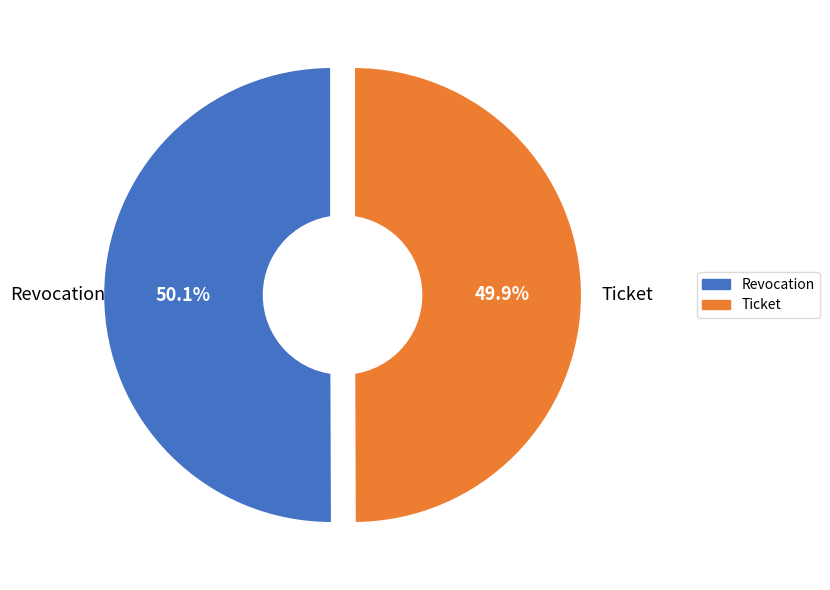

What is the largest slice in the pie chart?

Revocation